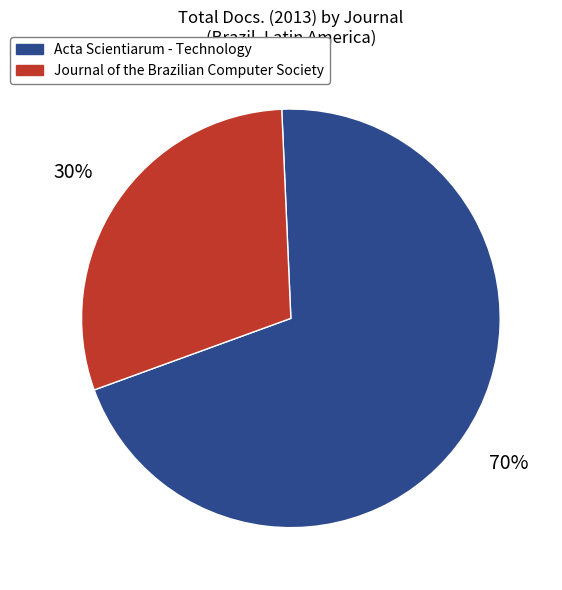

Count the number of slices in the pie.

2